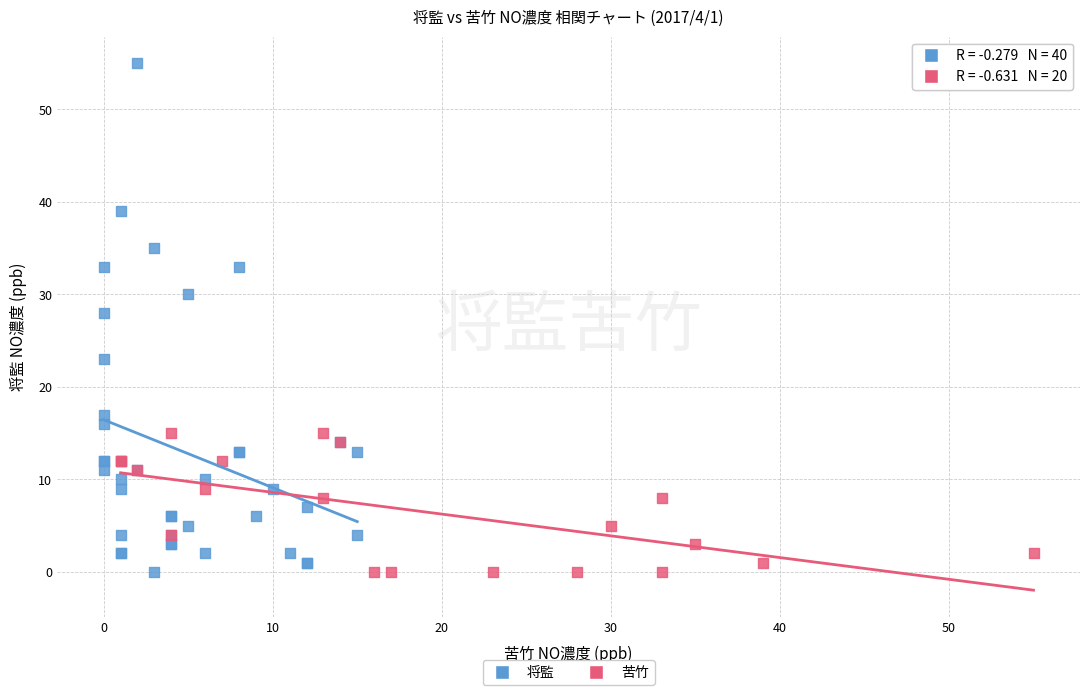

Which series reaches the maximum Y coordinate?

将監